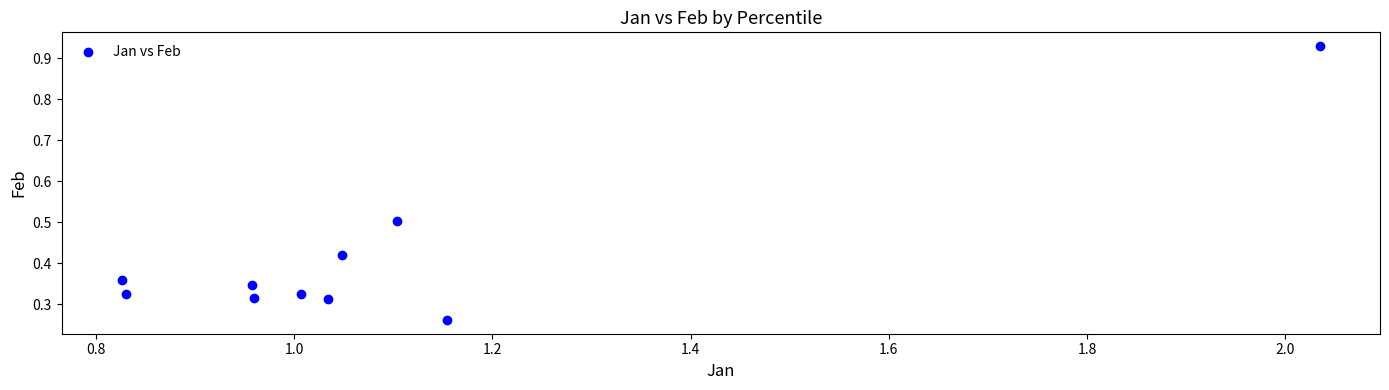

What is the range of Y values (max minus min)?

0.7